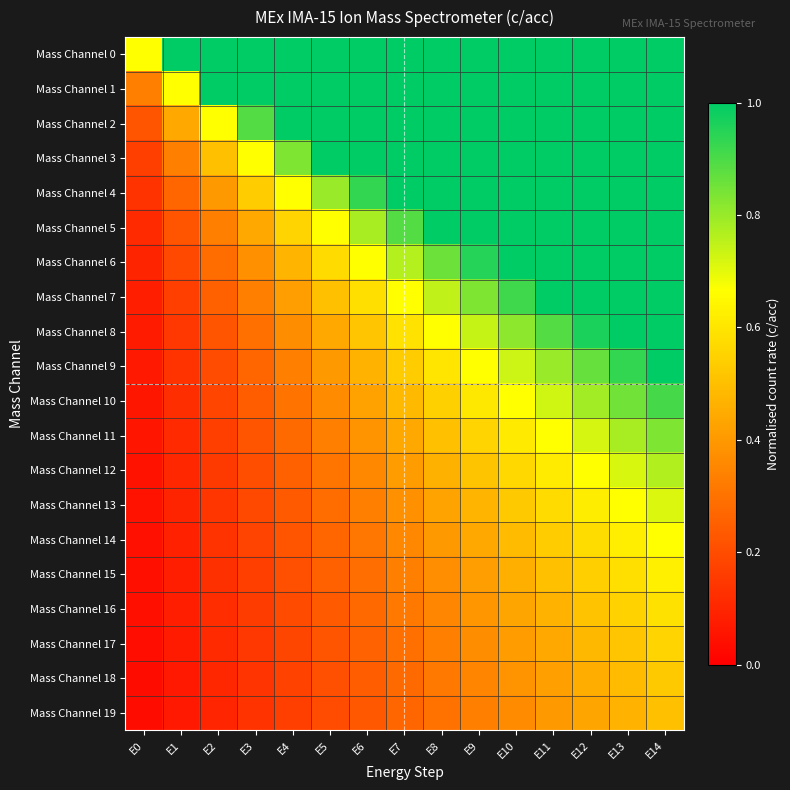

Reading right to left, what are all the values shown in this chart?

Mass Channel 0: E14=1.0	E13=1.0	E12=1.0	E11=1.0	E10=1.0	E9=1.0	E8=1.0	E7=1.0	E6=1.0	E5=1.0	E4=1.0	E3=1.0	E2=1.0	E1=1.0	E0=0.7
Mass Channel 1: E14=1.0	E13=1.0	E12=1.0	E11=1.0	E10=1.0	E9=1.0	E8=1.0	E7=1.0	E6=1.0	E5=1.0	E4=1.0	E3=1.0	E2=1.0	E1=0.7	E0=0.3
Mass Channel 2: E14=1.0	E13=1.0	E12=1.0	E11=1.0	E10=1.0	E9=1.0	E8=1.0	E7=1.0	E6=1.0	E5=1.0	E4=1.0	E3=0.9	E2=0.7	E1=0.4	E0=0.2
Mass Channel 3: E14=1.0	E13=1.0	E12=1.0	E11=1.0	E10=1.0	E9=1.0	E8=1.0	E7=1.0	E6=1.0	E5=1.0	E4=0.8	E3=0.7	E2=0.5	E1=0.3	E0=0.2
Mass Channel 4: E14=1.0	E13=1.0	E12=1.0	E11=1.0	E10=1.0	E9=1.0	E8=1.0	E7=1.0	E6=0.9	E5=0.8	E4=0.7	E3=0.5	E2=0.4	E1=0.3	E0=0.1
Mass Channel 5: E14=1.0	E13=1.0	E12=1.0	E11=1.0	E10=1.0	E9=1.0	E8=1.0	E7=0.9	E6=0.8	E5=0.7	E4=0.6	E3=0.4	E2=0.3	E1=0.2	E0=0.1
Mass Channel 6: E14=1.0	E13=1.0	E12=1.0	E11=1.0	E10=1.0	E9=1.0	E8=0.9	E7=0.8	E6=0.7	E5=0.6	E4=0.5	E3=0.4	E2=0.3	E1=0.2	E0=0.1
Mass Channel 7: E14=1.0	E13=1.0	E12=1.0	E11=1.0	E10=0.9	E9=0.8	E8=0.7	E7=0.7	E6=0.6	E5=0.5	E4=0.4	E3=0.3	E2=0.2	E1=0.2	E0=0.1
Mass Channel 8: E14=1.0	E13=1.0	E12=1.0	E11=0.9	E10=0.8	E9=0.7	E8=0.7	E7=0.6	E6=0.5	E5=0.4	E4=0.4	E3=0.3	E2=0.2	E1=0.1	E0=0.1
Mass Channel 9: E14=1.0	E13=0.9	E12=0.9	E11=0.8	E10=0.7	E9=0.7	E8=0.6	E7=0.5	E6=0.5	E5=0.4	E4=0.3	E3=0.3	E2=0.2	E1=0.1	E0=0.1
Mass Channel 10: E14=0.9	E13=0.8	E12=0.8	E11=0.7	E10=0.7	E9=0.6	E8=0.5	E7=0.5	E6=0.4	E5=0.4	E4=0.3	E3=0.2	E2=0.2	E1=0.1	E0=0.1
Mass Channel 11: E14=0.8	E13=0.8	E12=0.7	E11=0.7	E10=0.6	E9=0.6	E8=0.5	E7=0.4	E6=0.4	E5=0.3	E4=0.3	E3=0.2	E2=0.2	E1=0.1	E0=0.1
Mass Channel 12: E14=0.8	E13=0.7	E12=0.7	E11=0.6	E10=0.6	E9=0.5	E8=0.5	E7=0.4	E6=0.4	E5=0.3	E4=0.3	E3=0.2	E2=0.2	E1=0.1	E0=0.1
Mass Channel 13: E14=0.7	E13=0.7	E12=0.6	E11=0.6	E10=0.5	E9=0.5	E8=0.4	E7=0.4	E6=0.3	E5=0.3	E4=0.2	E3=0.2	E2=0.1	E1=0.1	E0=0.0
Mass Channel 14: E14=0.7	E13=0.6	E12=0.6	E11=0.5	E10=0.5	E9=0.4	E8=0.4	E7=0.4	E6=0.3	E5=0.3	E4=0.2	E3=0.2	E2=0.1	E1=0.1	E0=0.0
Mass Channel 15: E14=0.6	E13=0.6	E12=0.5	E11=0.5	E10=0.5	E9=0.4	E8=0.4	E7=0.3	E6=0.3	E5=0.2	E4=0.2	E3=0.2	E2=0.1	E1=0.1	E0=0.0
Mass Channel 16: E14=0.6	E13=0.5	E12=0.5	E11=0.5	E10=0.4	E9=0.4	E8=0.4	E7=0.3	E6=0.3	E5=0.2	E4=0.2	E3=0.2	E2=0.1	E1=0.1	E0=0.0
Mass Channel 17: E14=0.6	E13=0.5	E12=0.5	E11=0.4	E10=0.4	E9=0.4	E8=0.3	E7=0.3	E6=0.3	E5=0.2	E4=0.2	E3=0.1	E2=0.1	E1=0.1	E0=0.0
Mass Channel 18: E14=0.5	E13=0.5	E12=0.5	E11=0.4	E10=0.4	E9=0.4	E8=0.3	E7=0.3	E6=0.2	E5=0.2	E4=0.2	E3=0.1	E2=0.1	E1=0.1	E0=0.0
Mass Channel 19: E14=0.5	E13=0.5	E12=0.4	E11=0.4	E10=0.4	E9=0.3	E8=0.3	E7=0.3	E6=0.2	E5=0.2	E4=0.2	E3=0.1	E2=0.1	E1=0.1	E0=0.0